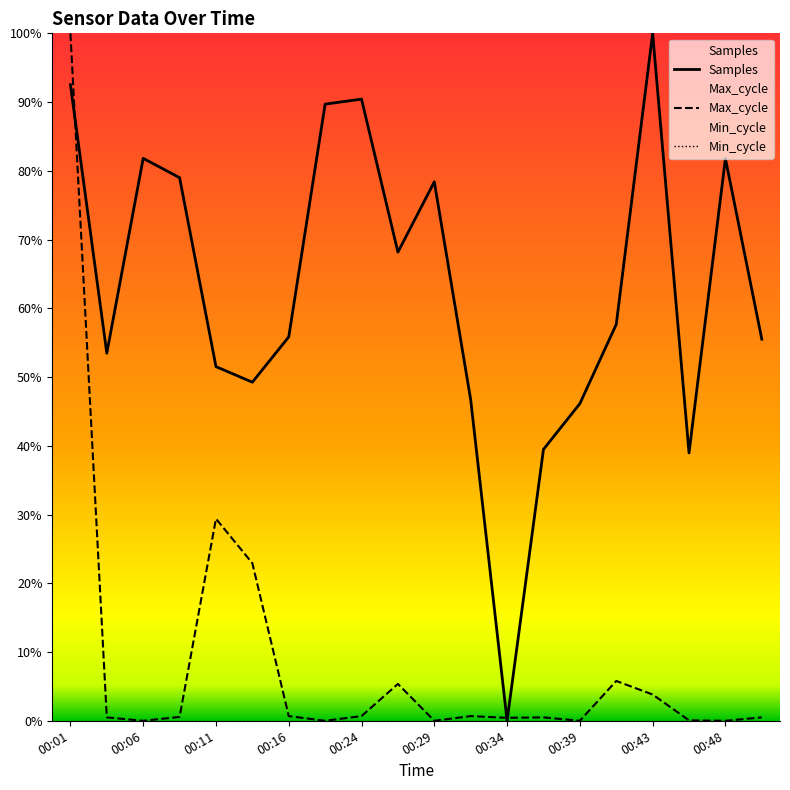

At which label does Samples first exceed 57?

00:01